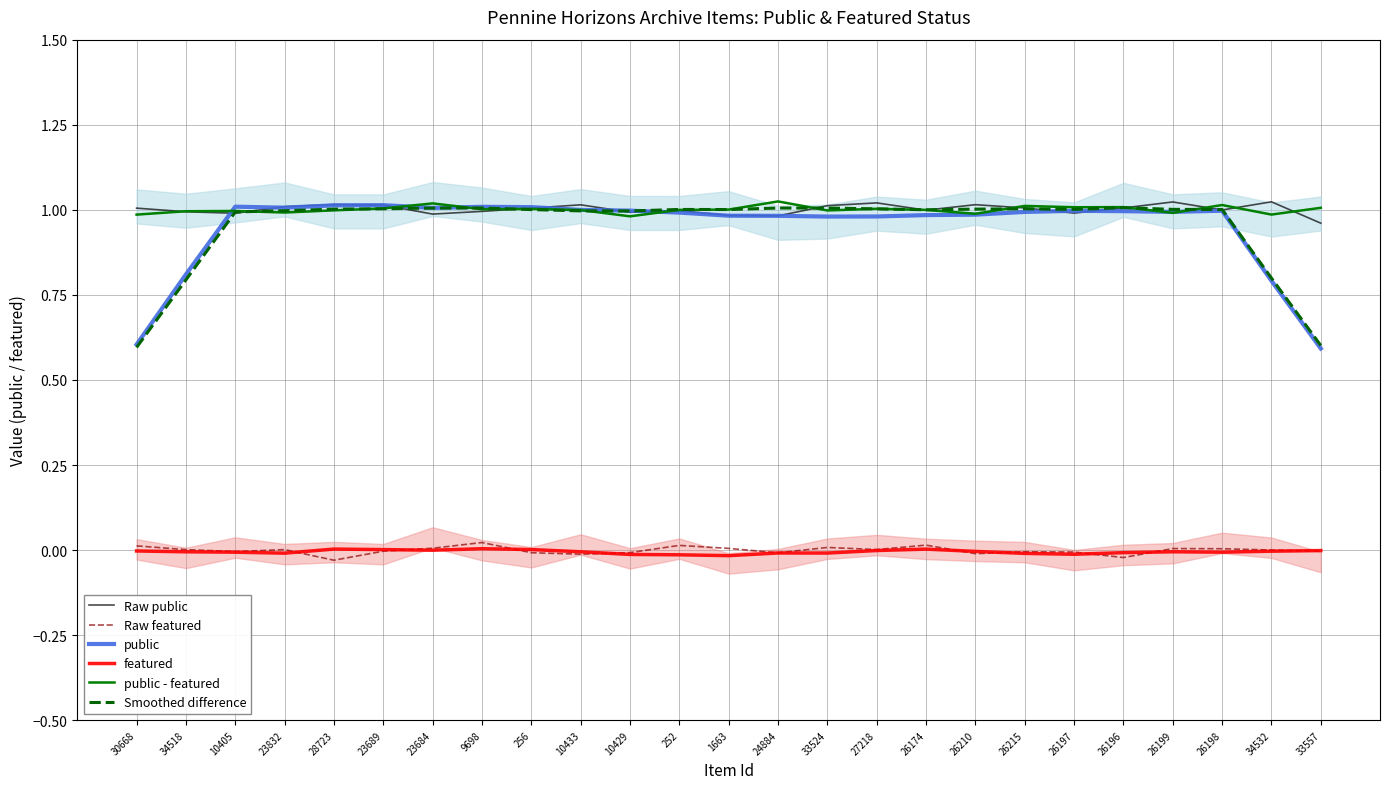

At how many categories does at least one series exceed 0?

25